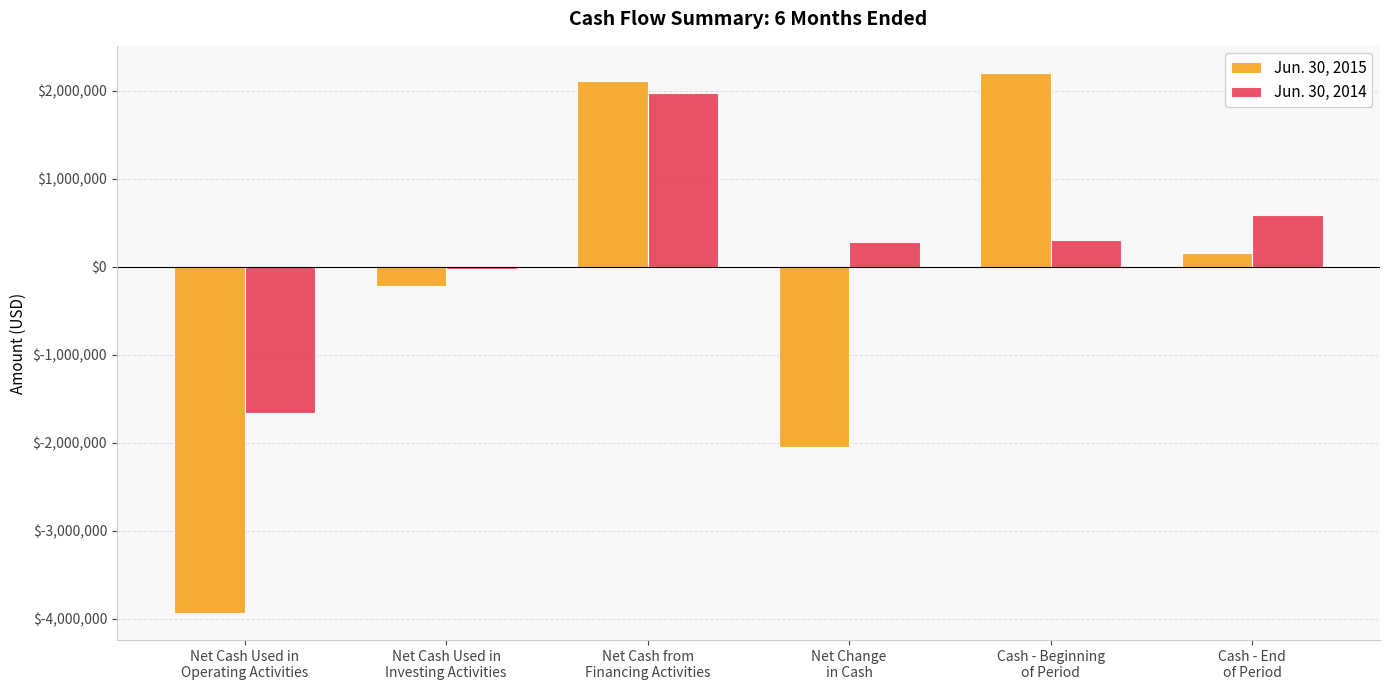

At which category is the sum across all series the highest?

Net Cash from
Financing Activities